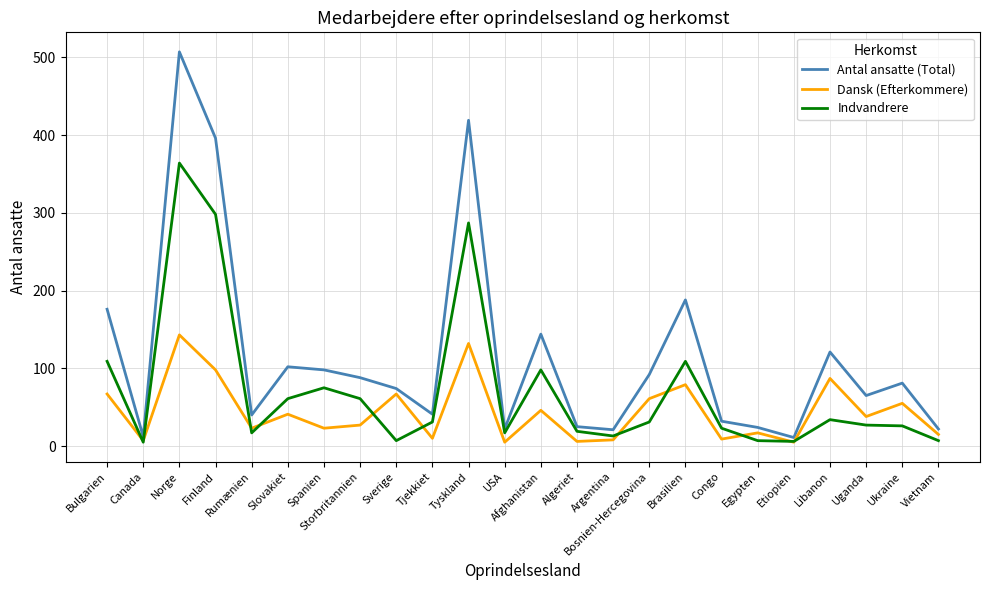

What is the sum of the Indvandrere values at Sverige and Ukraine?

33